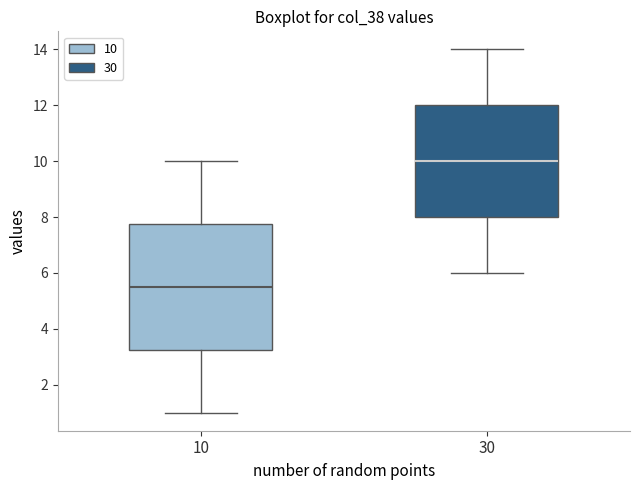

Where does the upper whisker of the box at x = 30 end on the y-axis? The values are not printed on the chart, so give them approximately, as read against the axis.

14.0